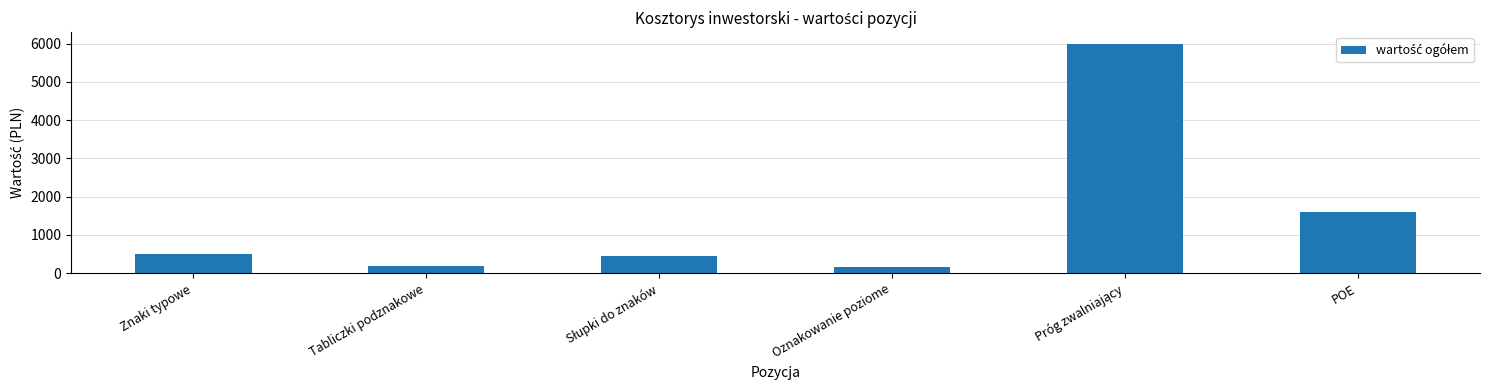

Where is the data nearest to the value 3079?

POE